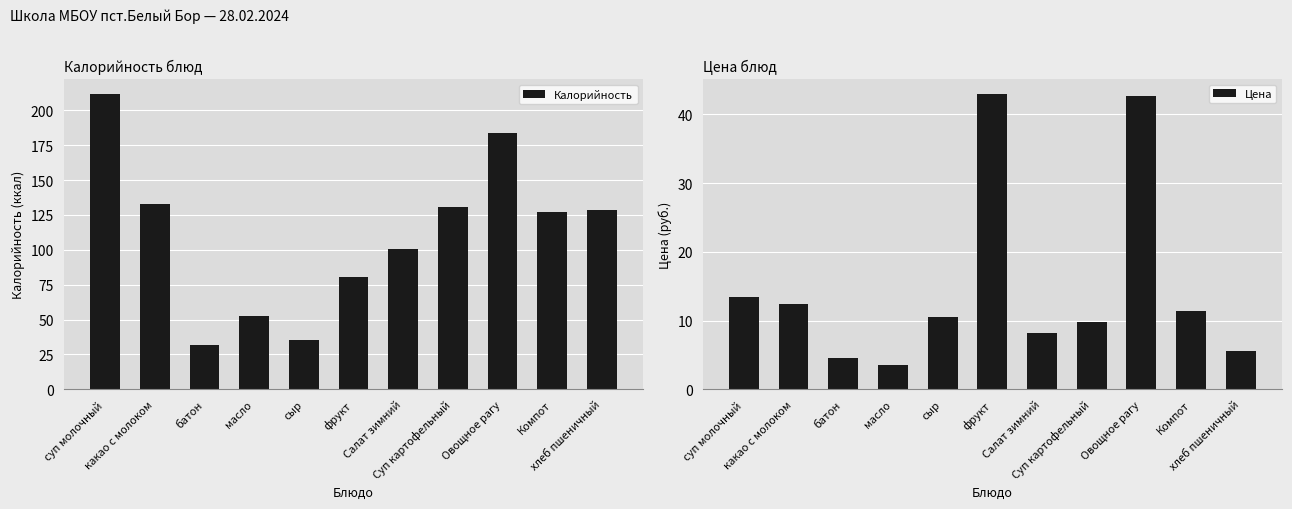

At which label does Цена reach its minimum?

масло